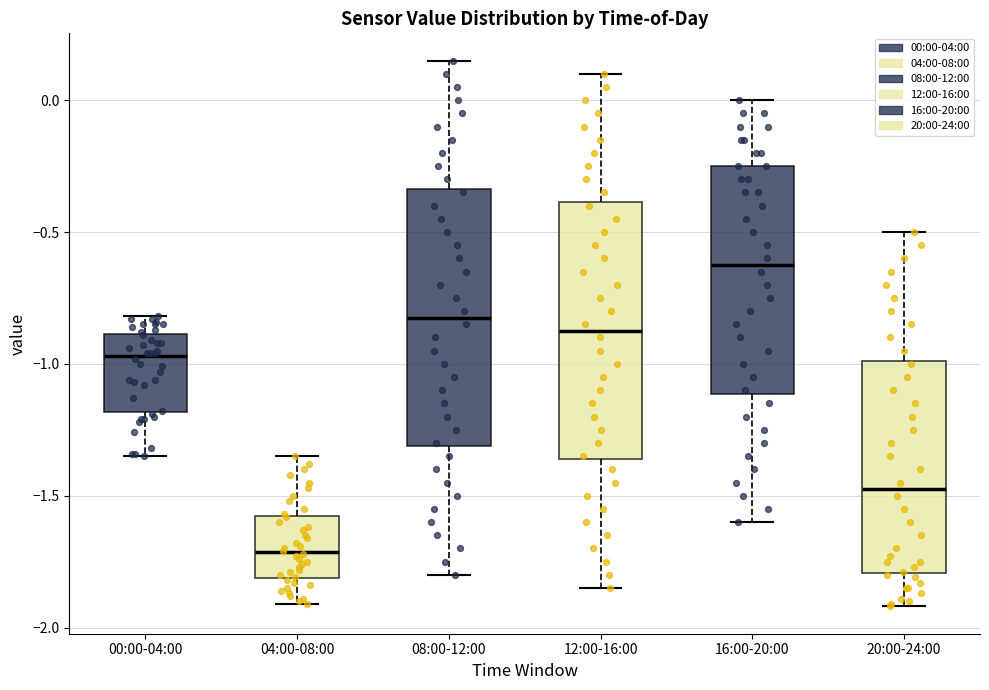

Where does the lower whisker of the box for 16:00-20:00 end on the y-axis? The values are not printed on the chart, so give them approximately, as read against the axis.

-1.60